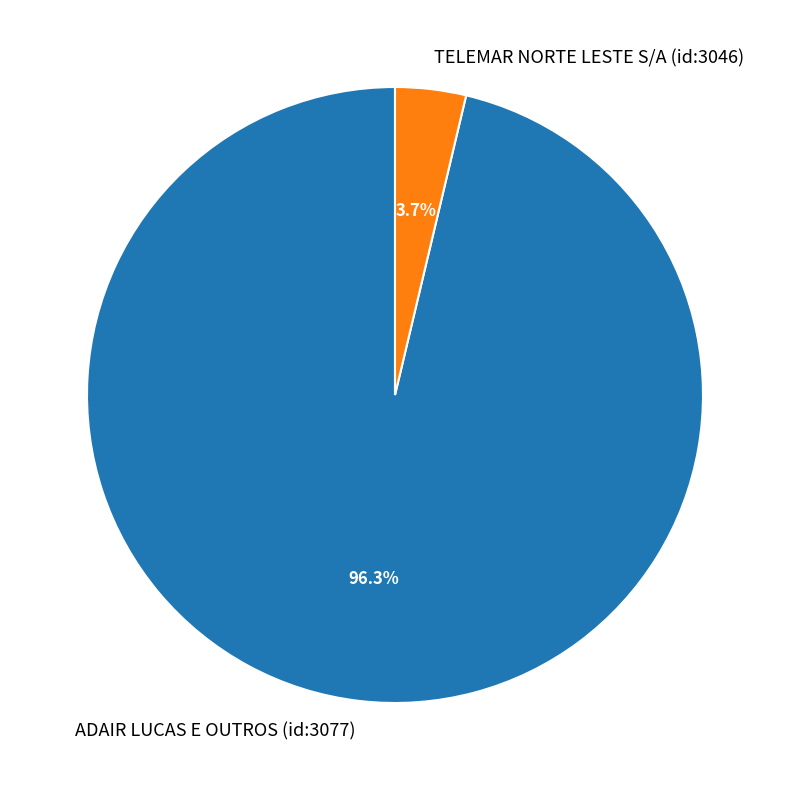

Rank the categories by value from lowest to highest.

TELEMAR NORTE LESTE S/A (id:3046), ADAIR LUCAS E OUTROS (id:3077)